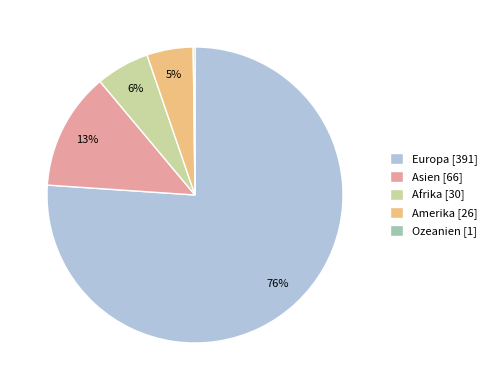

The Afrika [30] slice represents 16% of the pie. True or false?

False